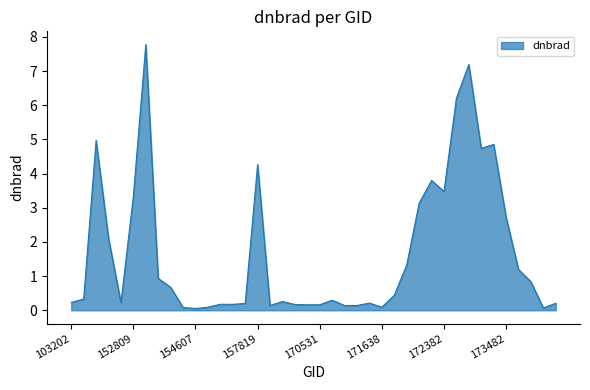

What is the difference between the maximum and minimum values?

7.7